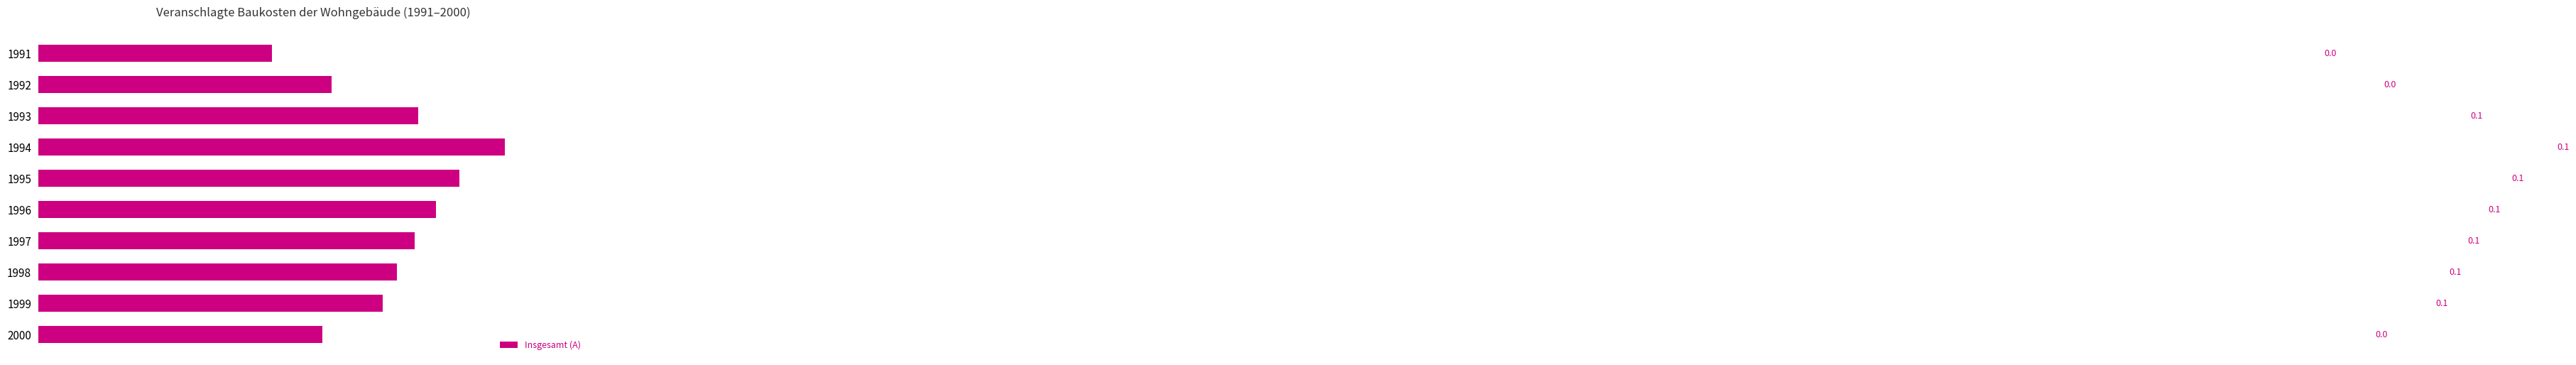

True or false: the data shows 0.0 at 1994.

False